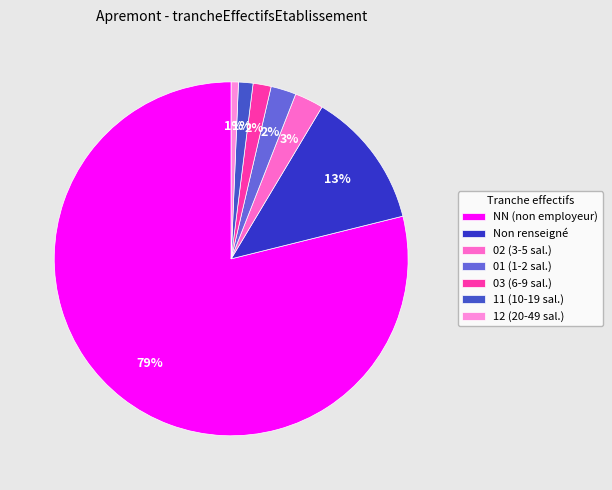

How many slices are in this pie chart?

7